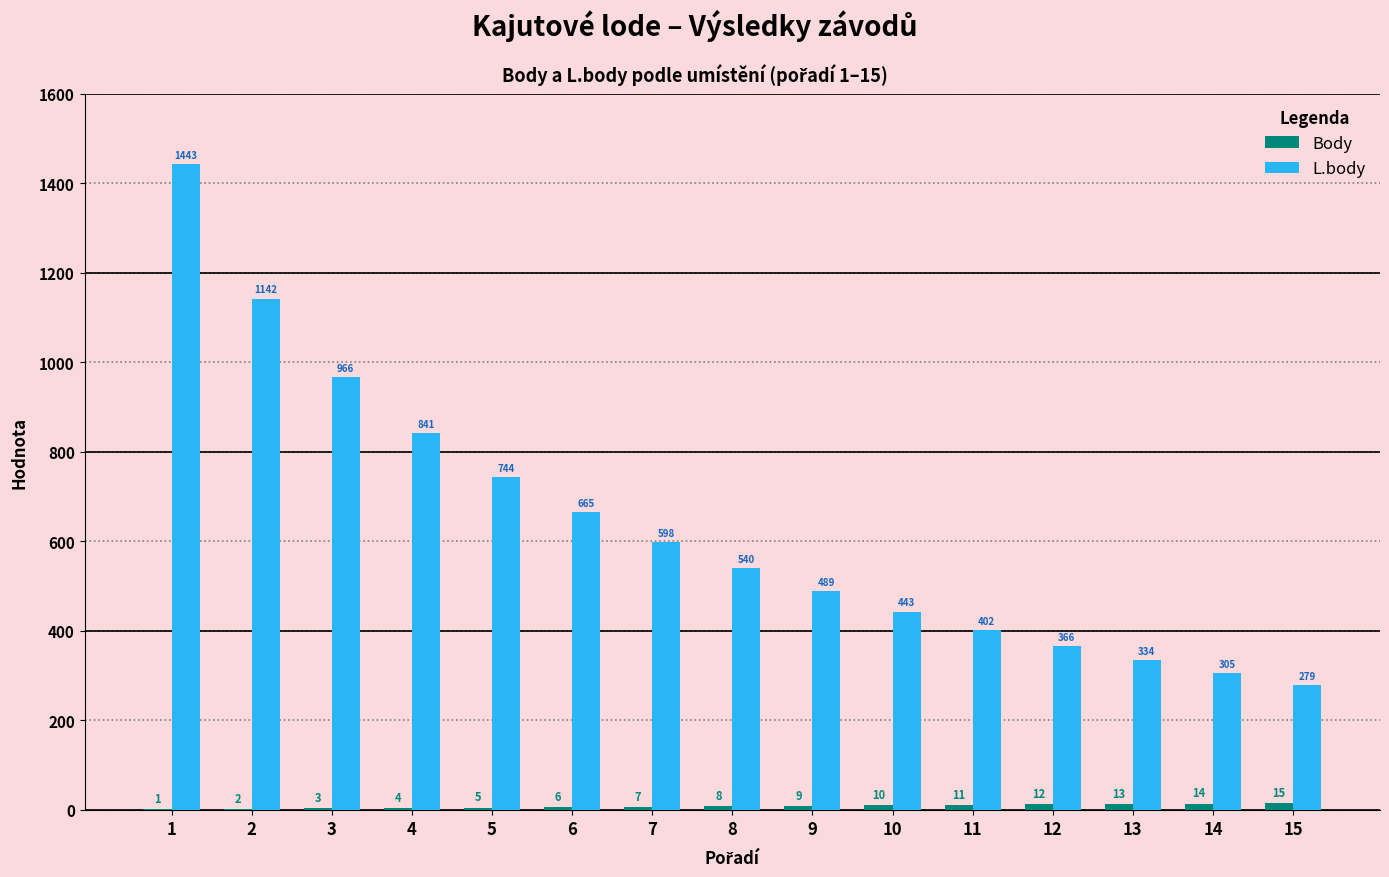

What is the difference between the L.body values at 1 and 12?

1077